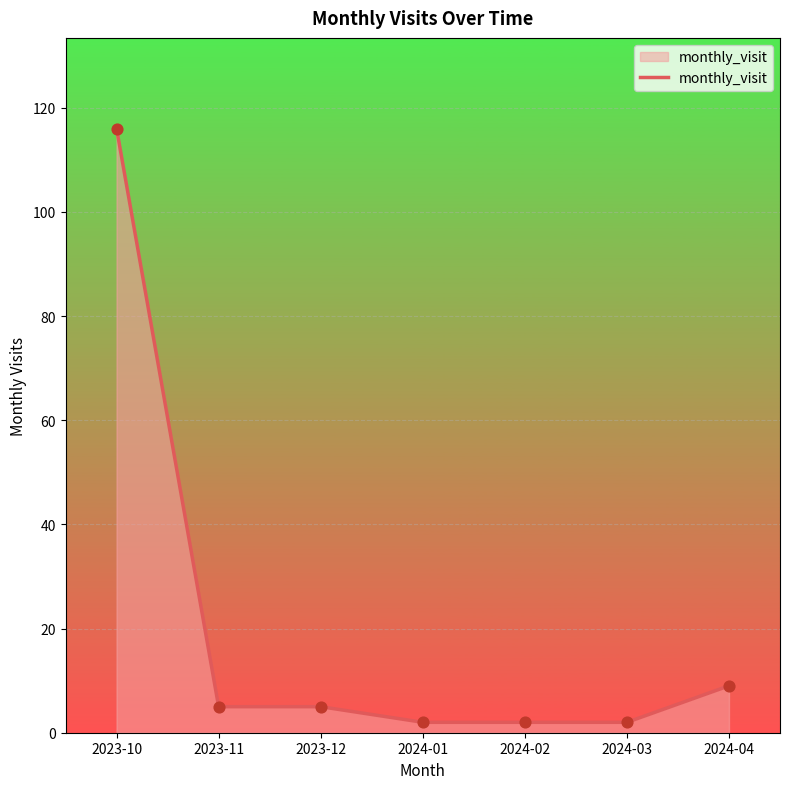

What is the change in value from 2023-10 to 2023-11?

-111